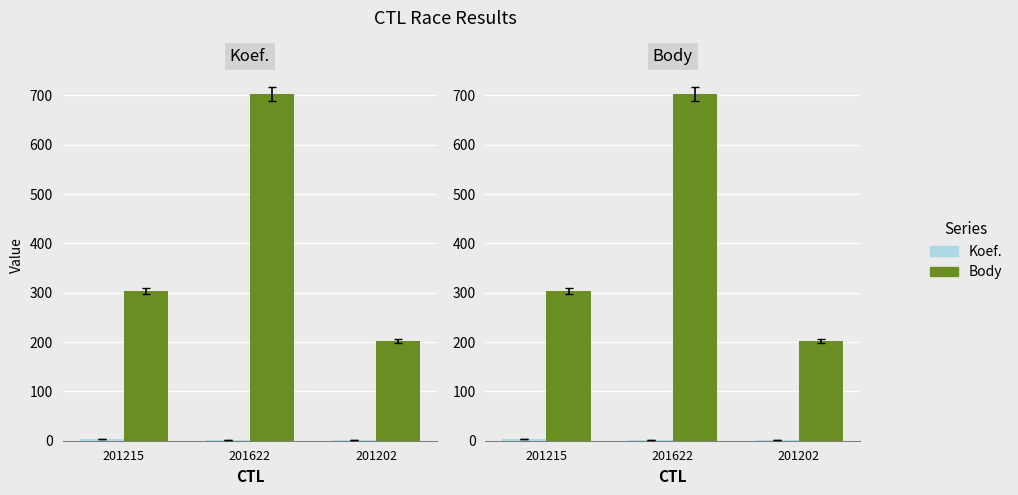

What is the total value across all series at 201215?

306